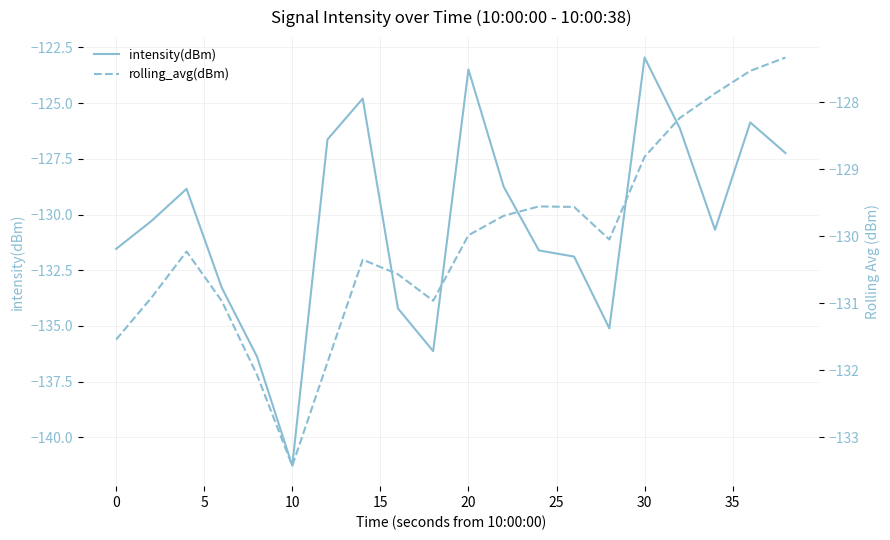

What is the difference between the maximum and second lowest values in the rolling_avg(dBm) series?

4.7